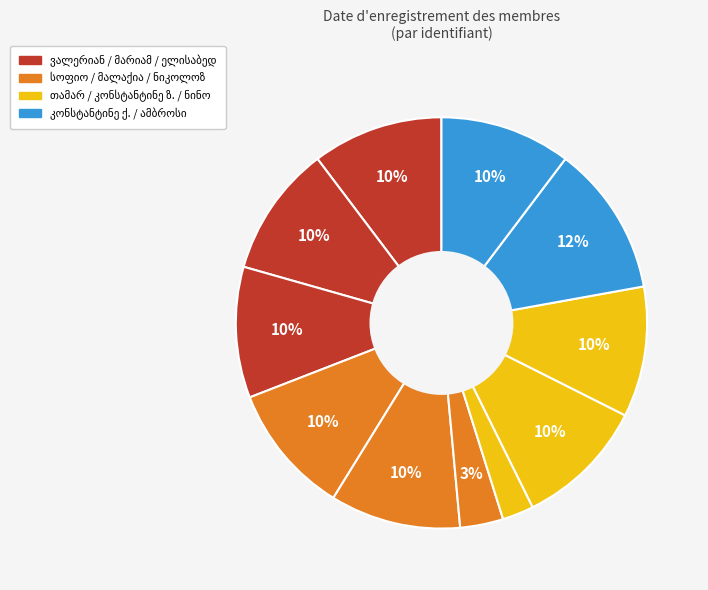

How many segments does this pie chart have?

11